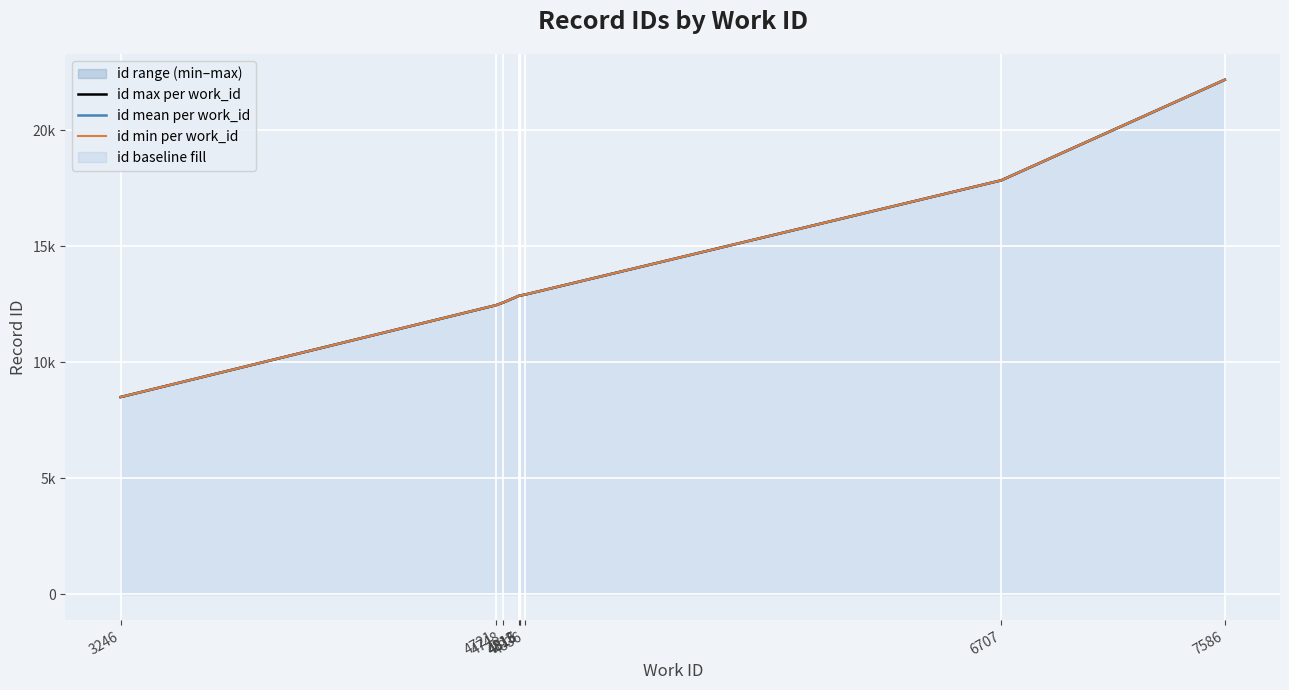

Rank the categories by id max per work_id value from highest to lowest.

7586, 6707, 4836, 4816, 4815, 4813, 4748, 4721, 3246